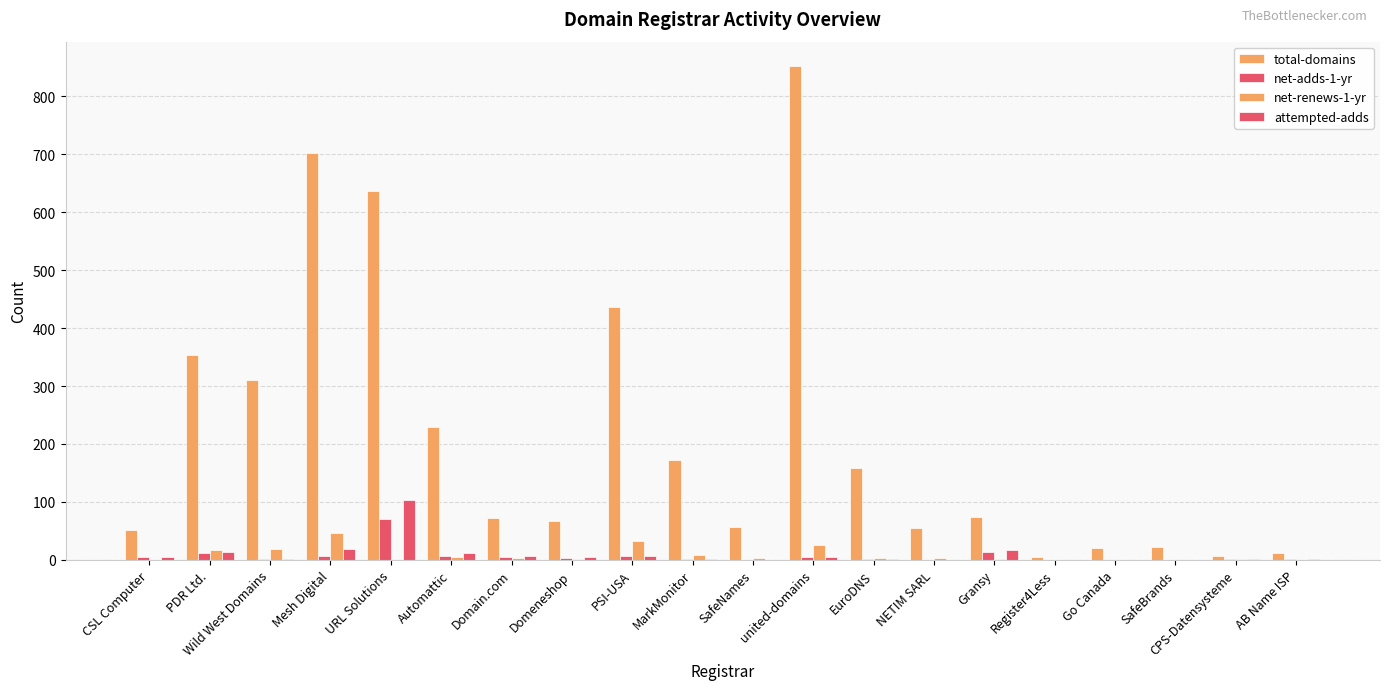

What is the label of the 9th bar from the left?

PSI-USA